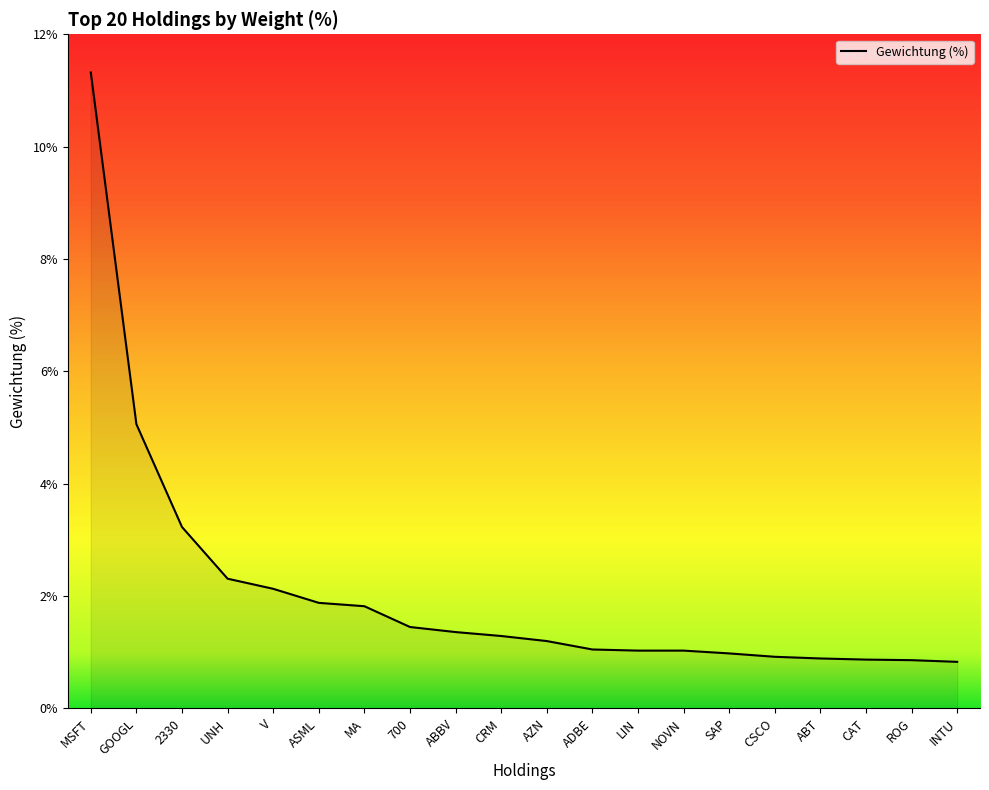

What value does the data have at CSCO?

0.9